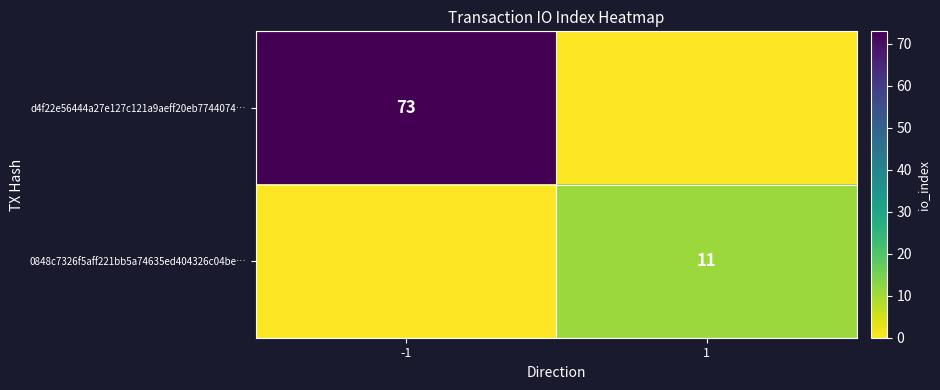

Is the value of 0848c7326f5aff221bb5a74635ed404326c04be… at 1 greater than the value of d4f22e56444a27e127c121a9aeff20eb7744074… at -1?

No